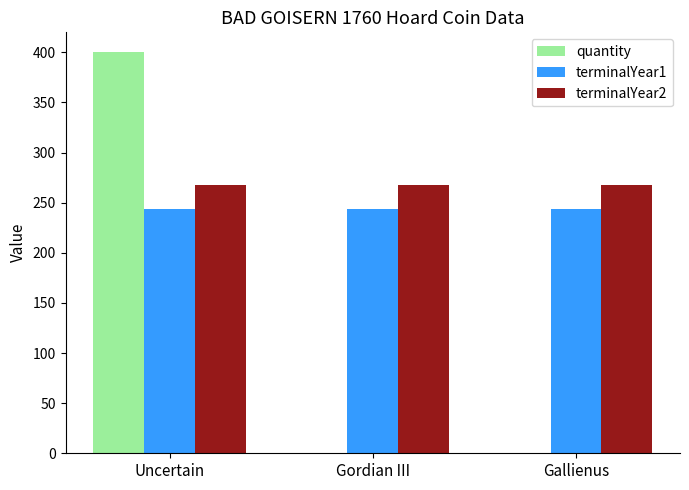

The terminalYear1 series shows 118 at Uncertain. True or false?

False